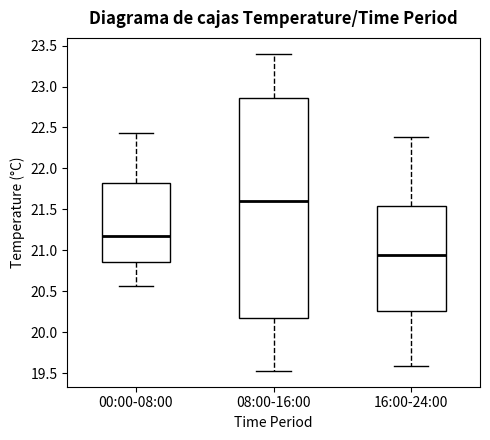

Reading left to right, read every box against the y-axis: the position of its median line, the range the box covers, and the ends of its whiskers. The values are not printed on the chart, so give them approximately, as read against the axis.

00:00-08:00: median 21.20, box 20.85 to 21.85, whiskers 20.55 to 22.45
08:00-16:00: median 21.60, box 20.15 to 22.85, whiskers 19.55 to 23.40
16:00-24:00: median 20.95, box 20.25 to 21.55, whiskers 19.60 to 22.40